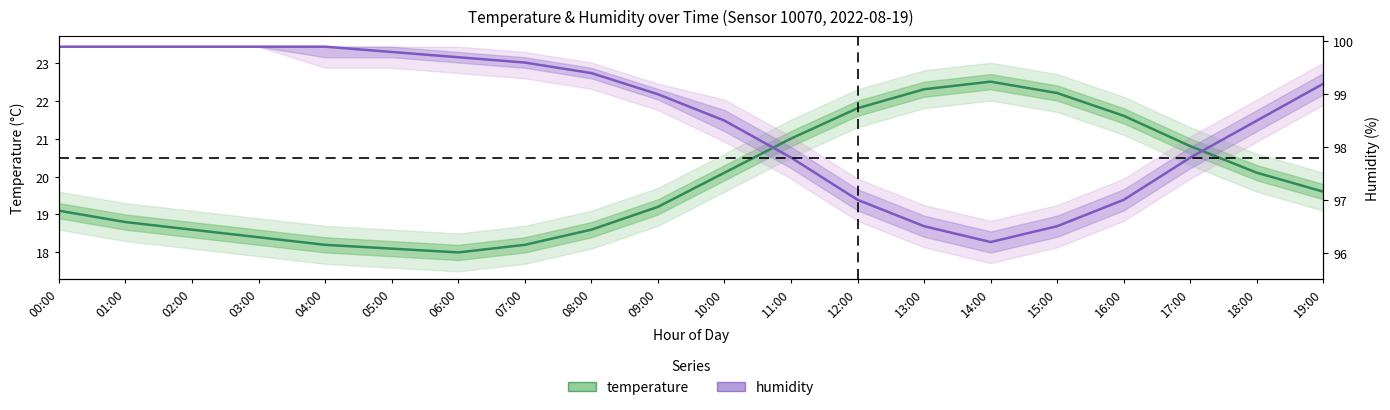

Where is the first local minimum for humidity?

14:00